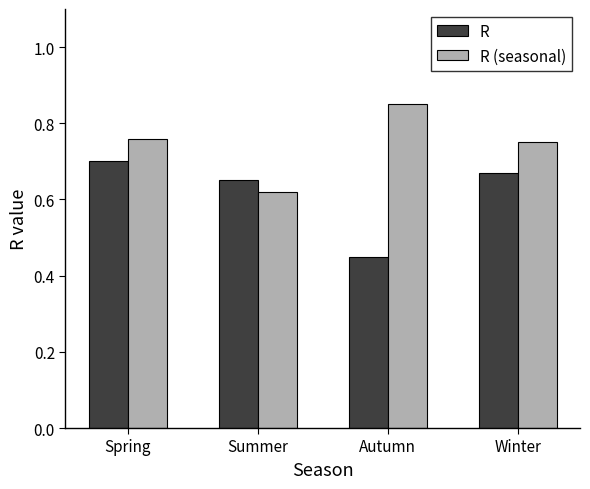

Rank the series by their average value, from lowest to highest.

R, R (seasonal)